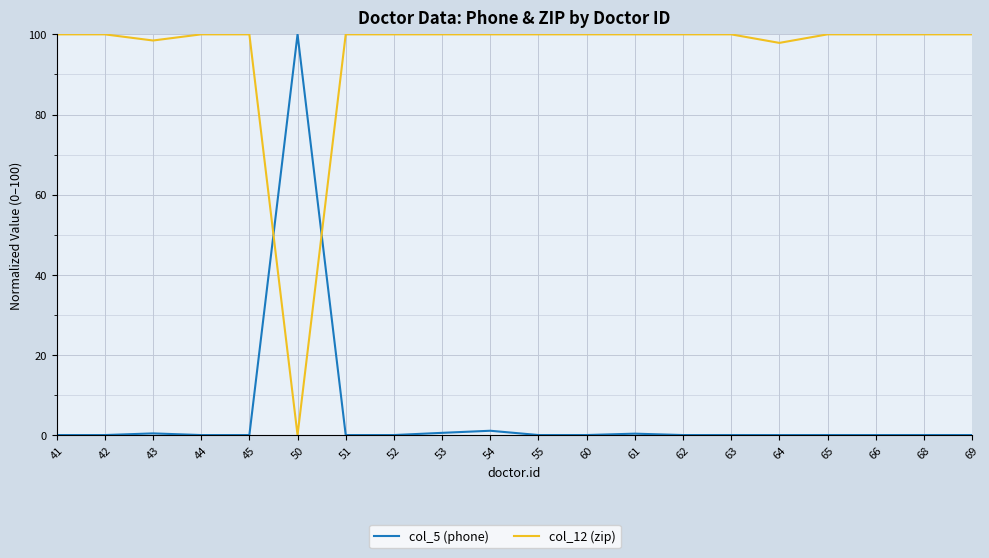

How many values in col_12 (zip) are above zero?

19